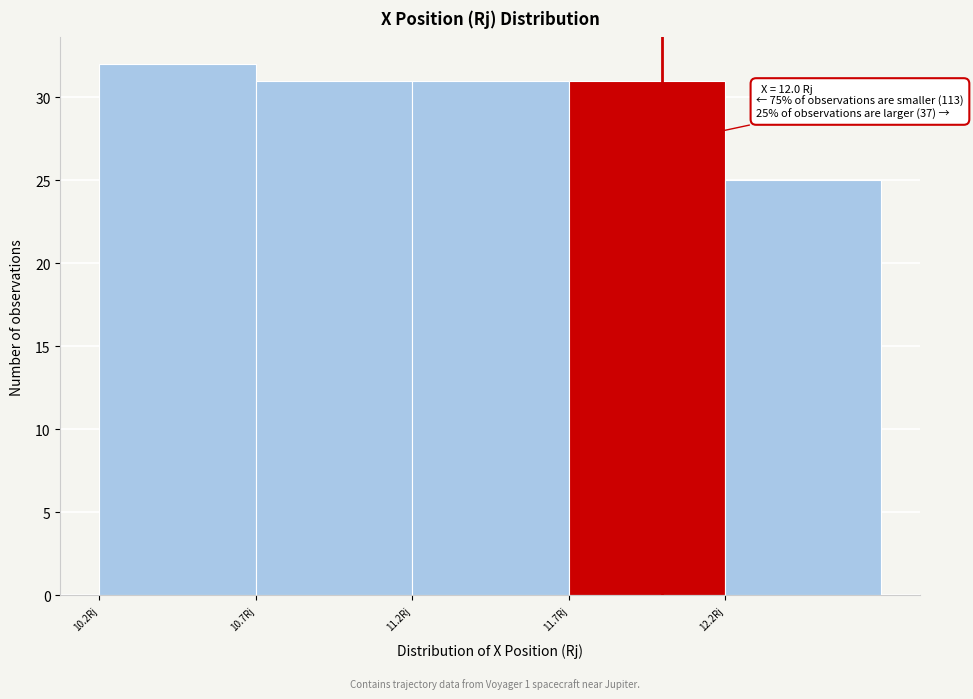

Which range on the x-axis has the tallest bar?

10.2 to 10.7